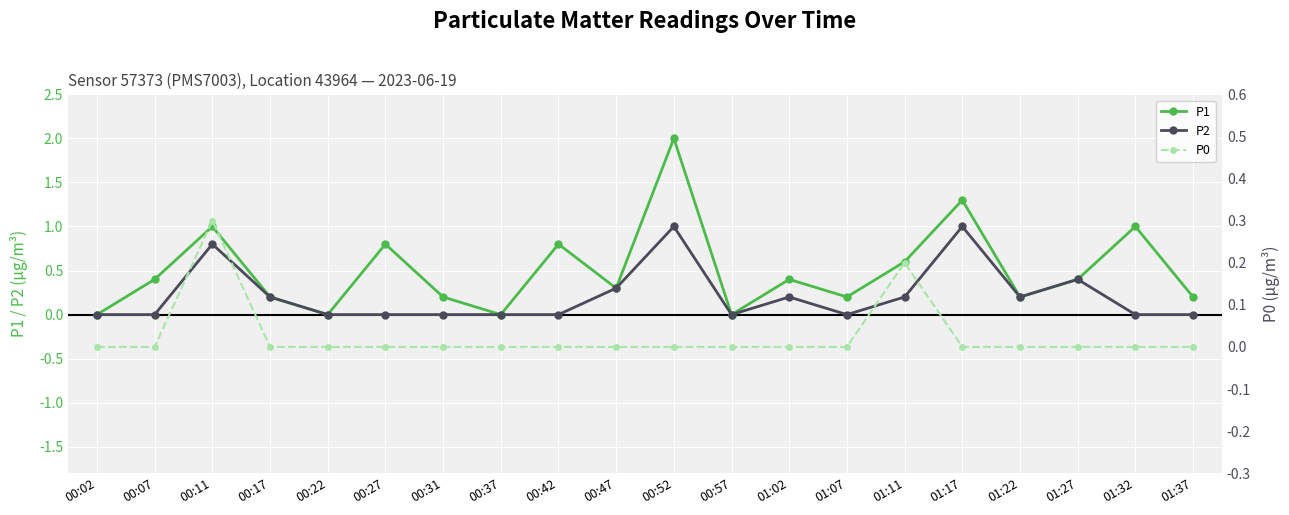

Where is the first local minimum for P1?

00:22